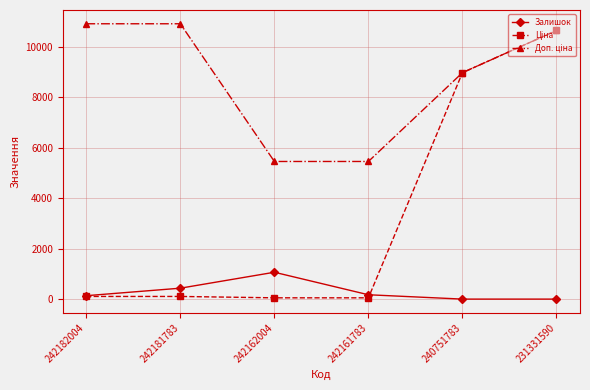

True or false: Залишок has more than 2 interior local peaks.

False